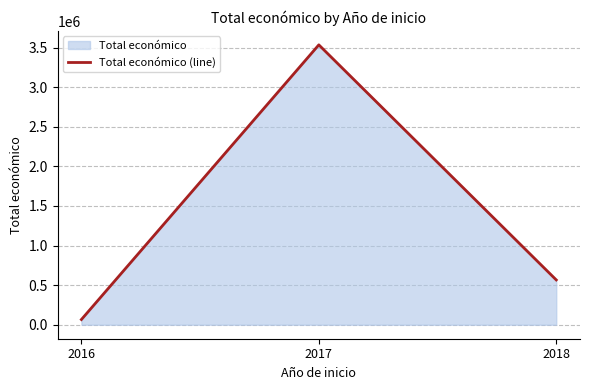

How many values are between 65684 and 3534496?

3